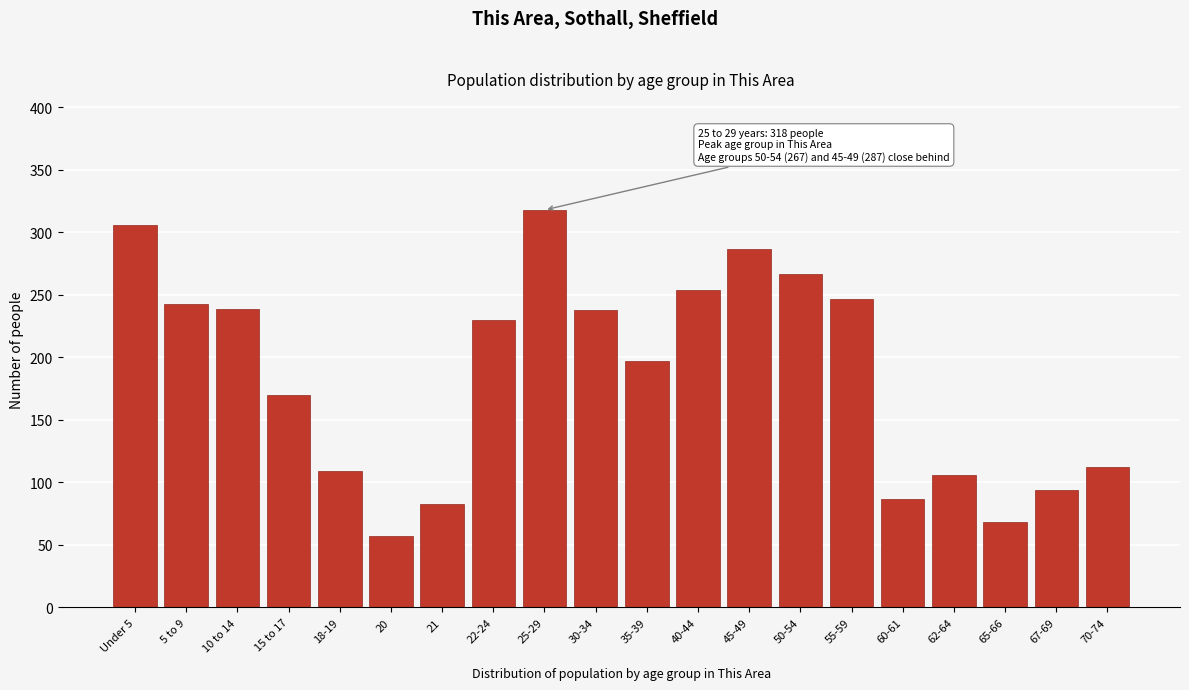

Between 67-69 and 65-66, which is larger?

67-69